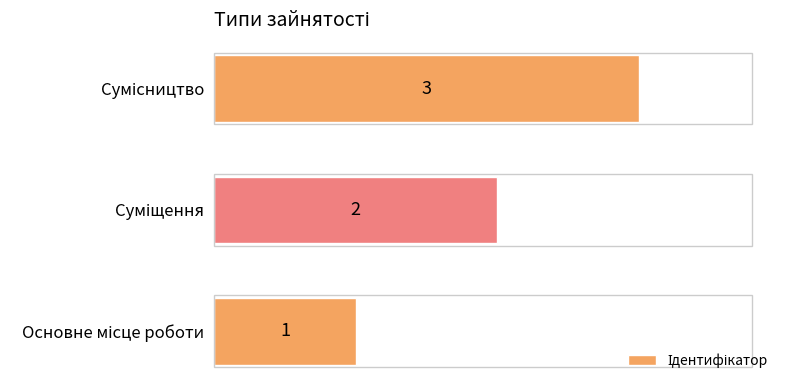

How many values are between 1 and 3?

3